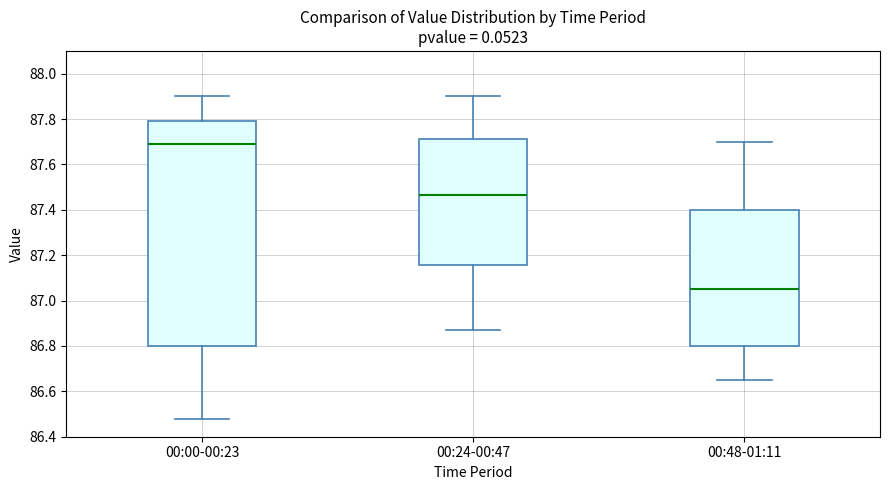

Reading left to right, transcribe this box plot: for each box, give where its median line is, the range the box spans, and where its two whiskers end, as read against the y-axis. The values are not printed on the chart, so give them approximately, as read against the axis.

00:00-00:23: median 87.70, box 86.80 to 87.80, whiskers 86.48 to 87.90
00:24-00:47: median 87.46, box 87.16 to 87.72, whiskers 86.88 to 87.90
00:48-01:11: median 87.06, box 86.80 to 87.40, whiskers 86.66 to 87.70